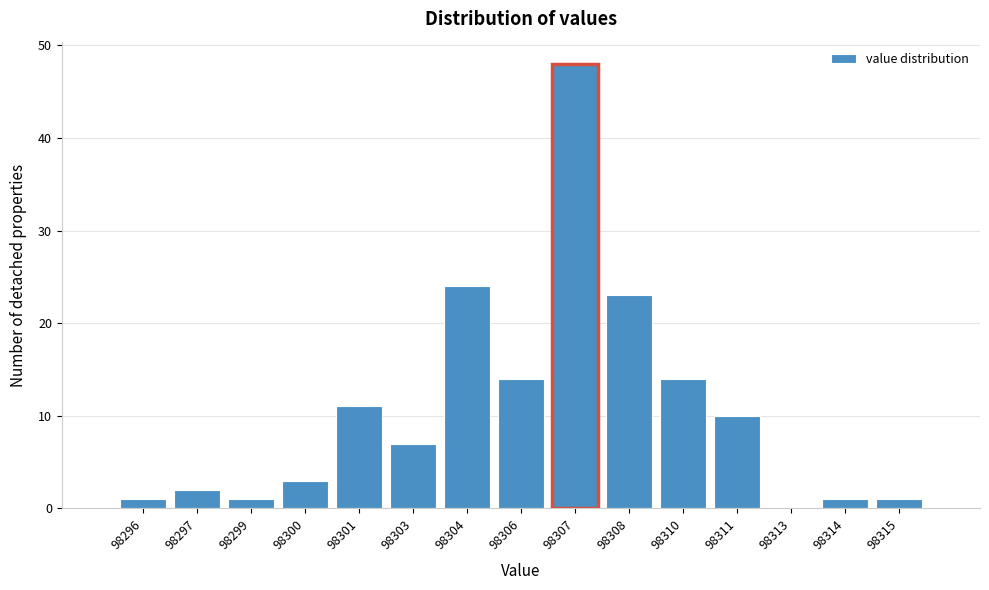

Reading left to right, transcribe all the data shown in this chart.

98296=1	98297=2	98299=1	98300=3	98301=11	98303=7	98304=24	98306=14	98307=48	98308=23	98310=14	98311=10	98313=0	98314=1	98315=1